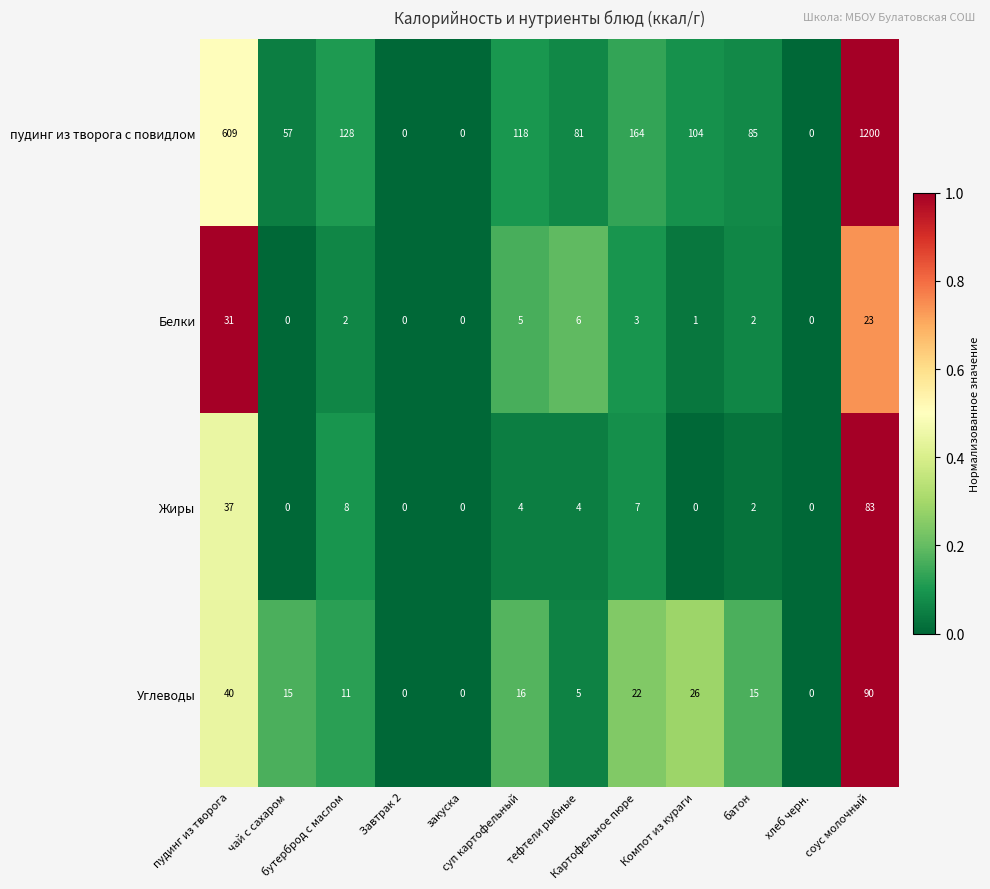

What is the greatest value displayed?

1200